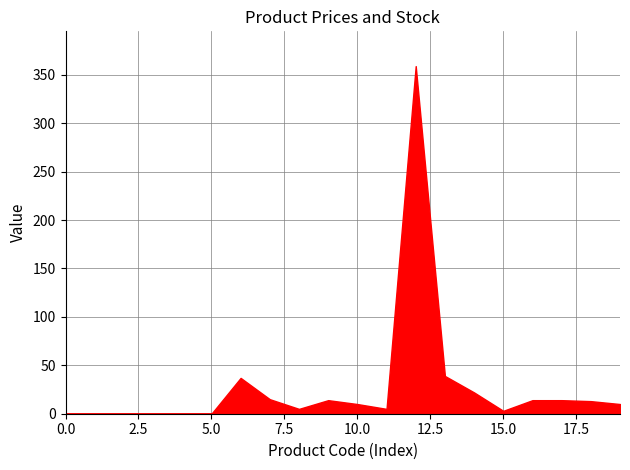

What is the maximum value shown in the chart?

359